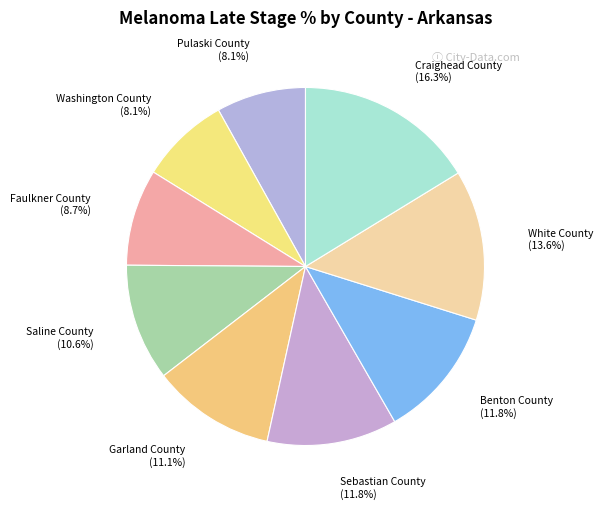

Which category has the biggest portion of the pie?

Craighead County